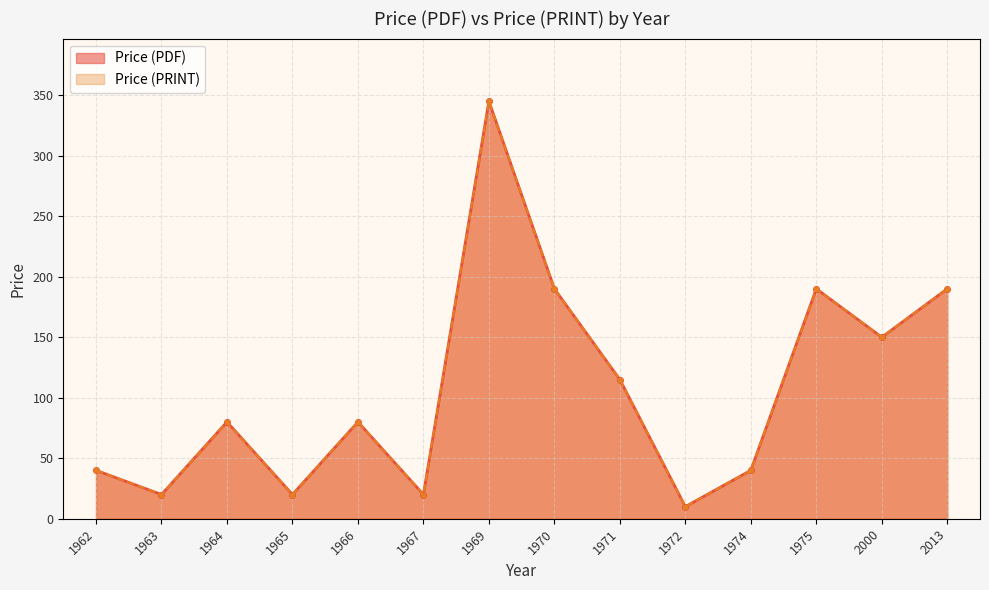

What is the value of the Price (PRINT) point at the 12th from the left?

190